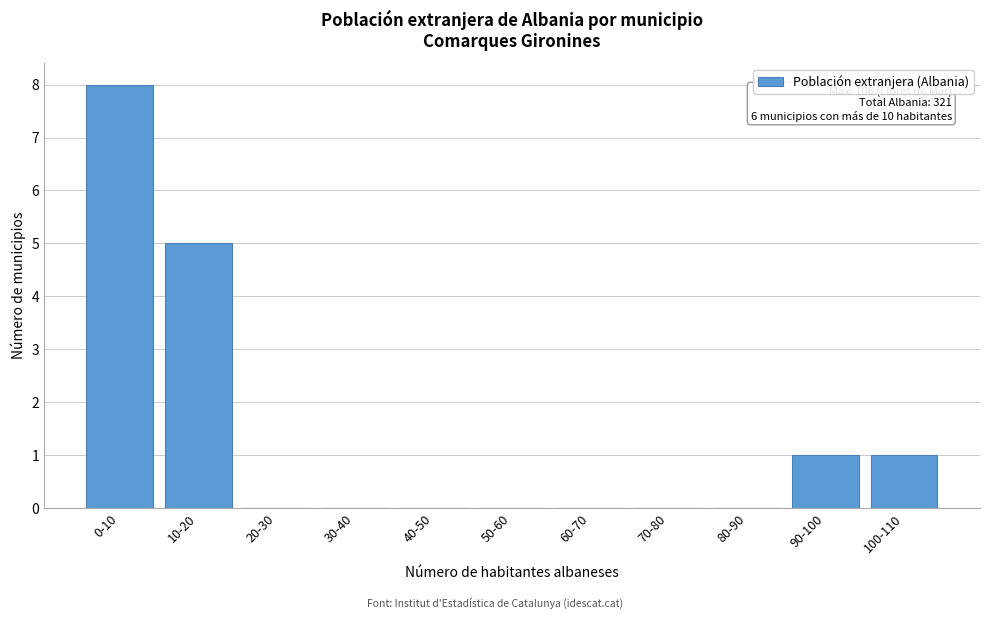

Reading left to right, what are all the values shown in this chart?

0-10=8	10-20=5	20-30=0	30-40=0	40-50=0	50-60=0	60-70=0	70-80=0	80-90=0	90-100=1	100-110=1